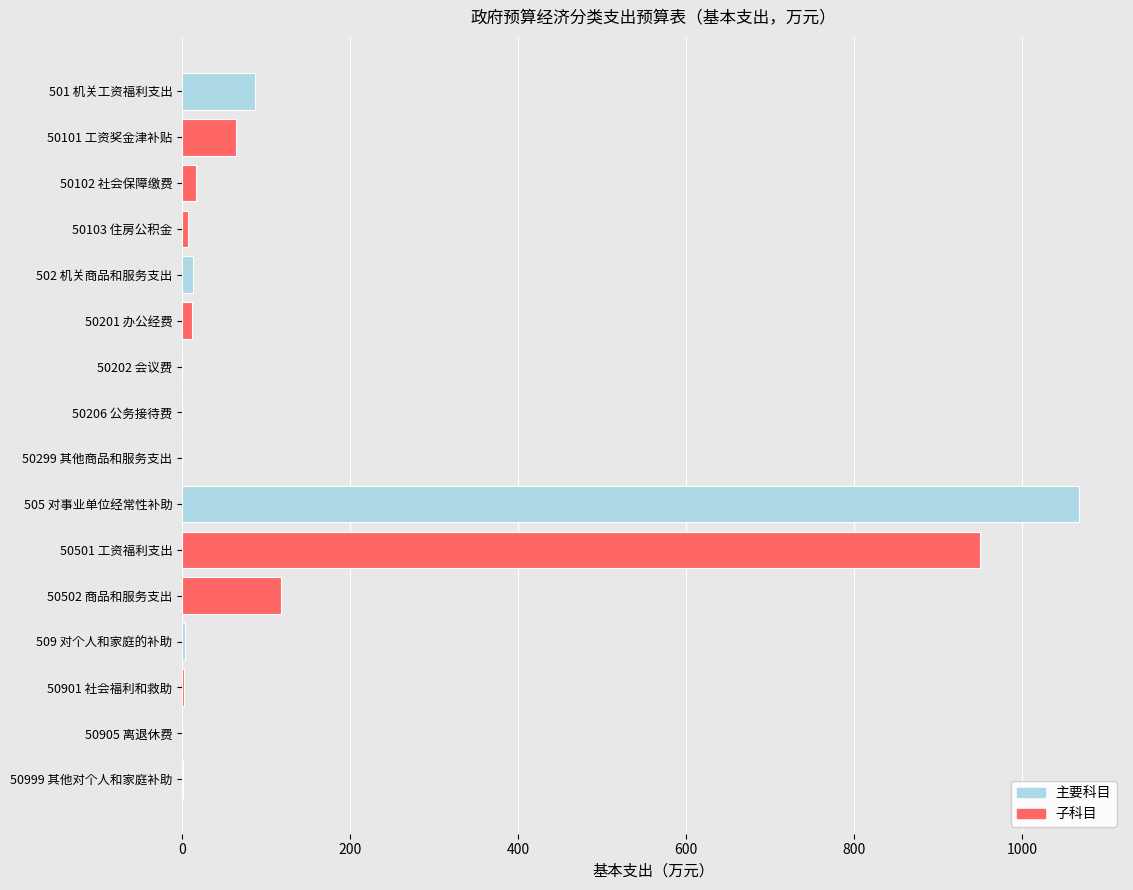

At which category does the chart reach its minimum across all series?

50299 其他商品和服务支出